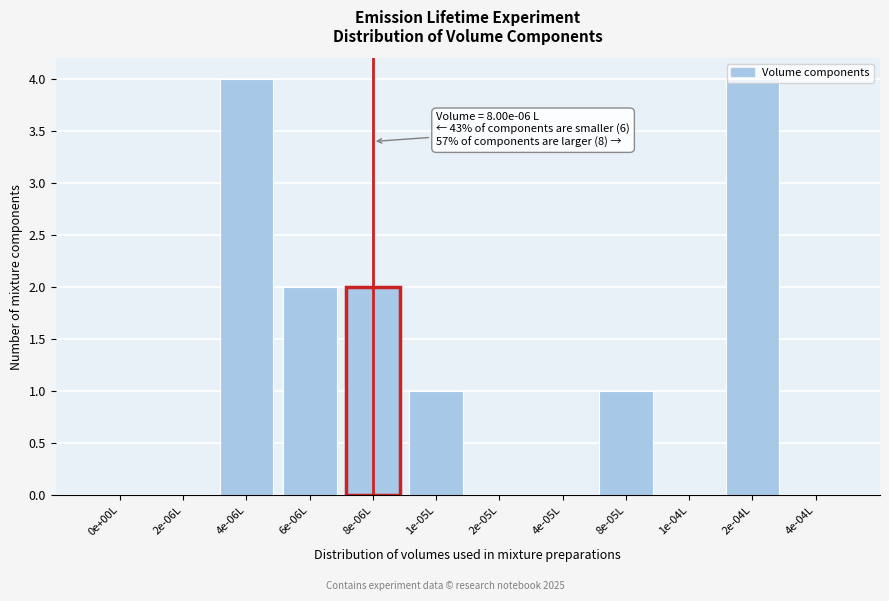

What is the greatest value displayed?

4